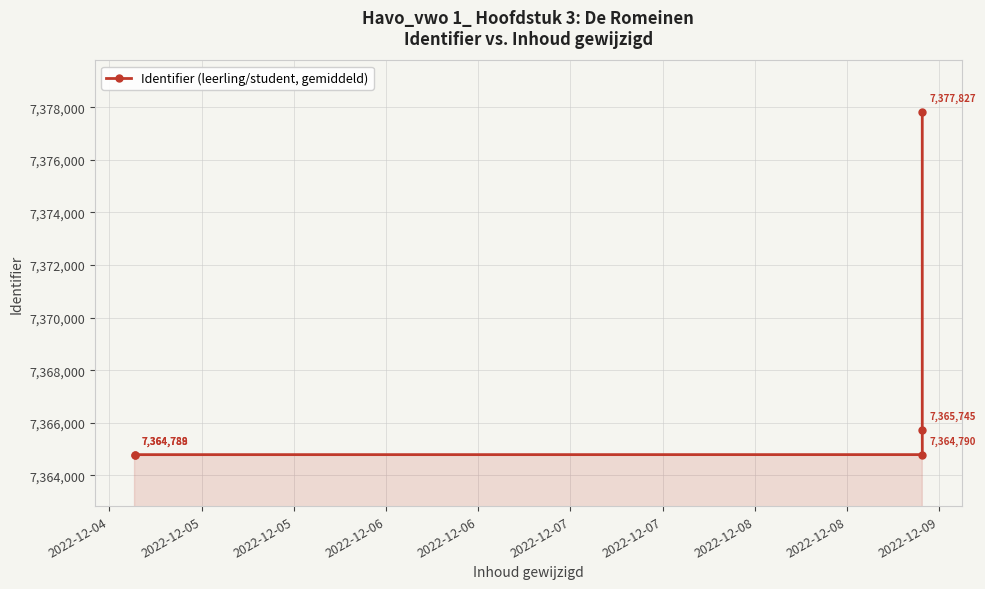

Does the chart display data point markers on the line(s)?

Yes